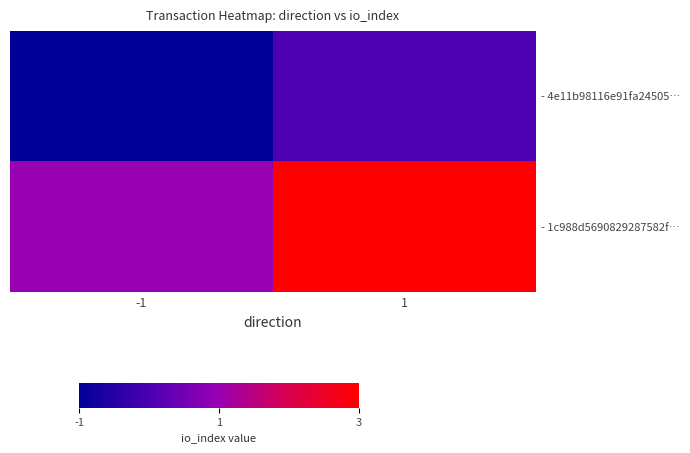

Between -1 and 1, which series saw the biggest shift?

- 1c988d5690829287582f…